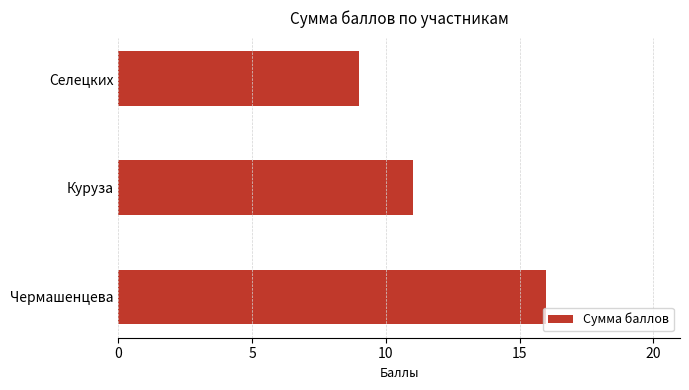

Does the chart contain stacked bars?

No